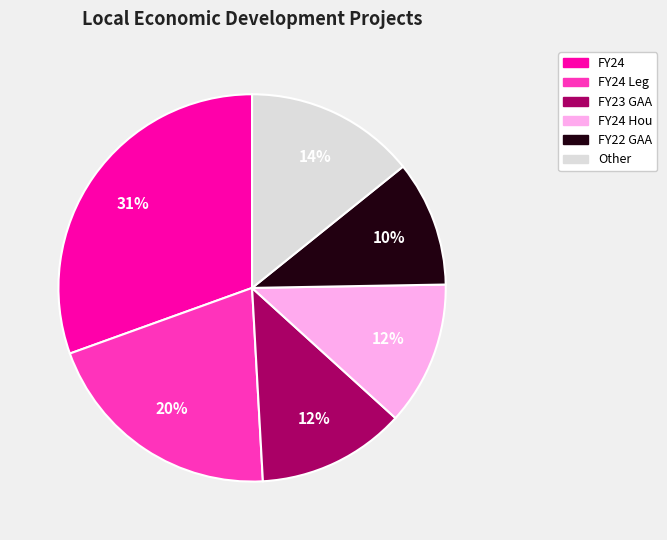

To the nearest percent, what is the average slice percentage?

17%